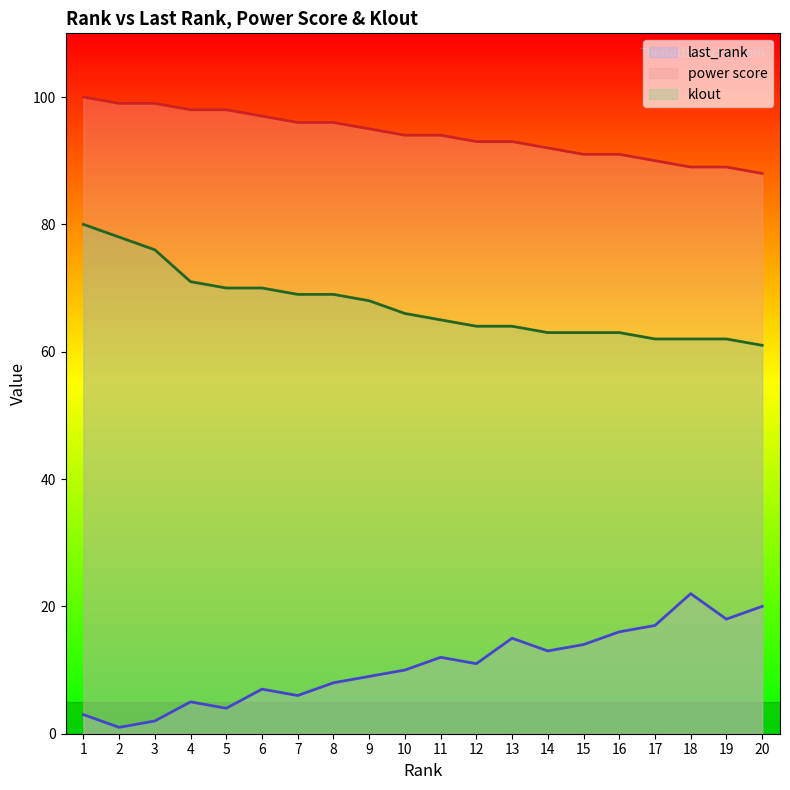

List the series in order of their overall mean, highest first.

power score, klout, last_rank